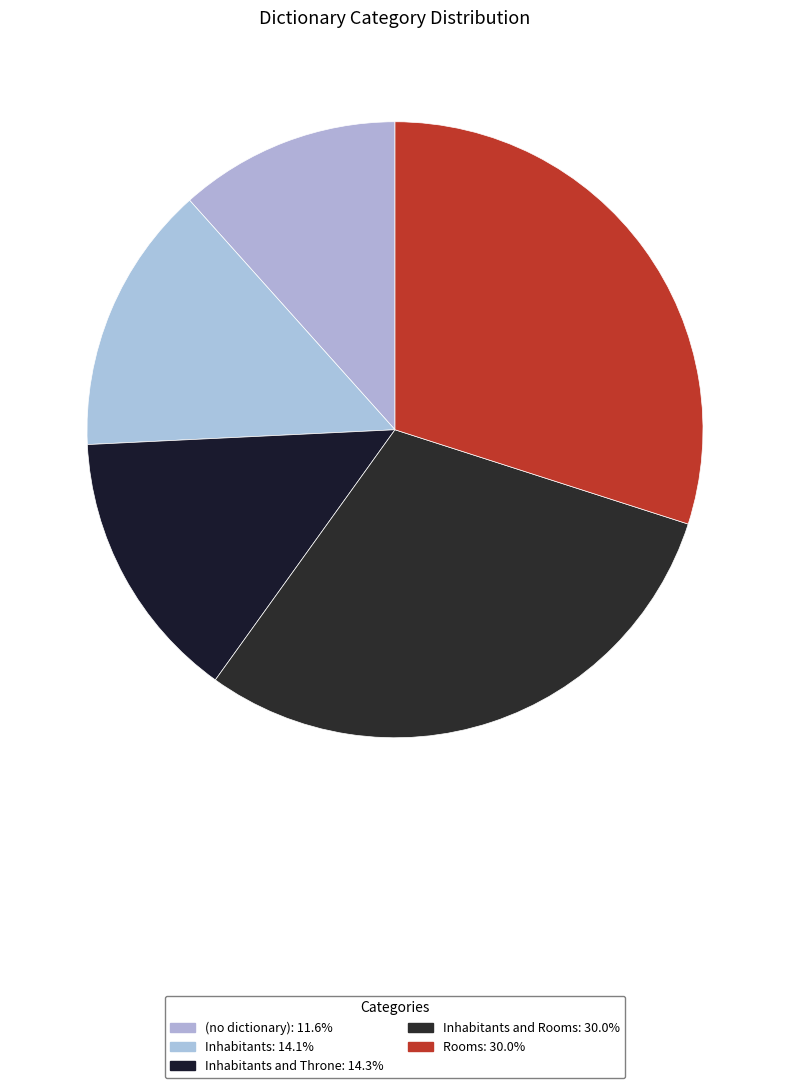

How many slices are in this pie chart?

5